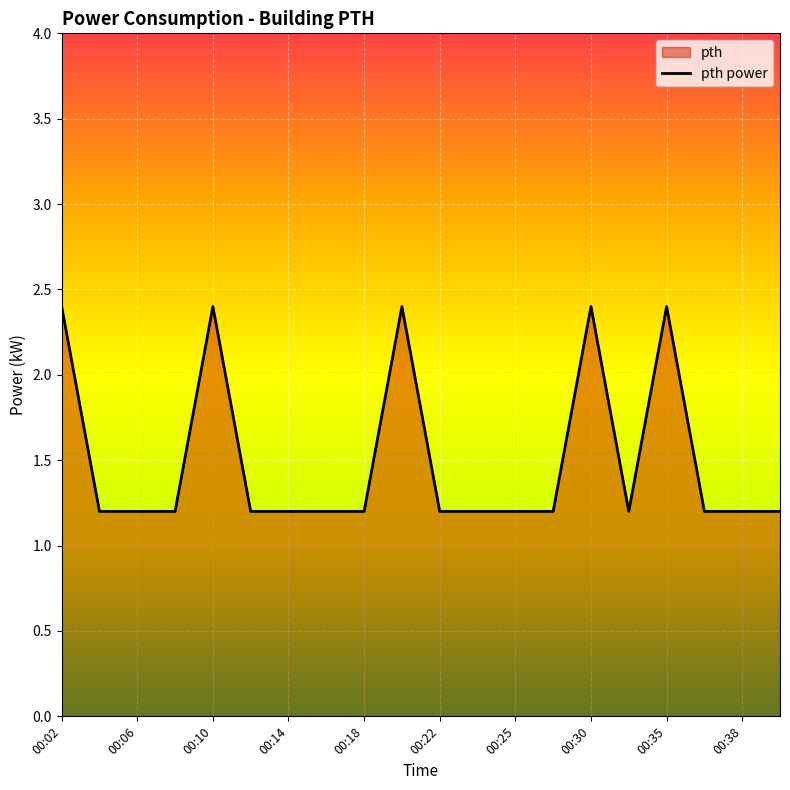

What is the ratio of the value at 00:30 to the value at 00:18?

2.0